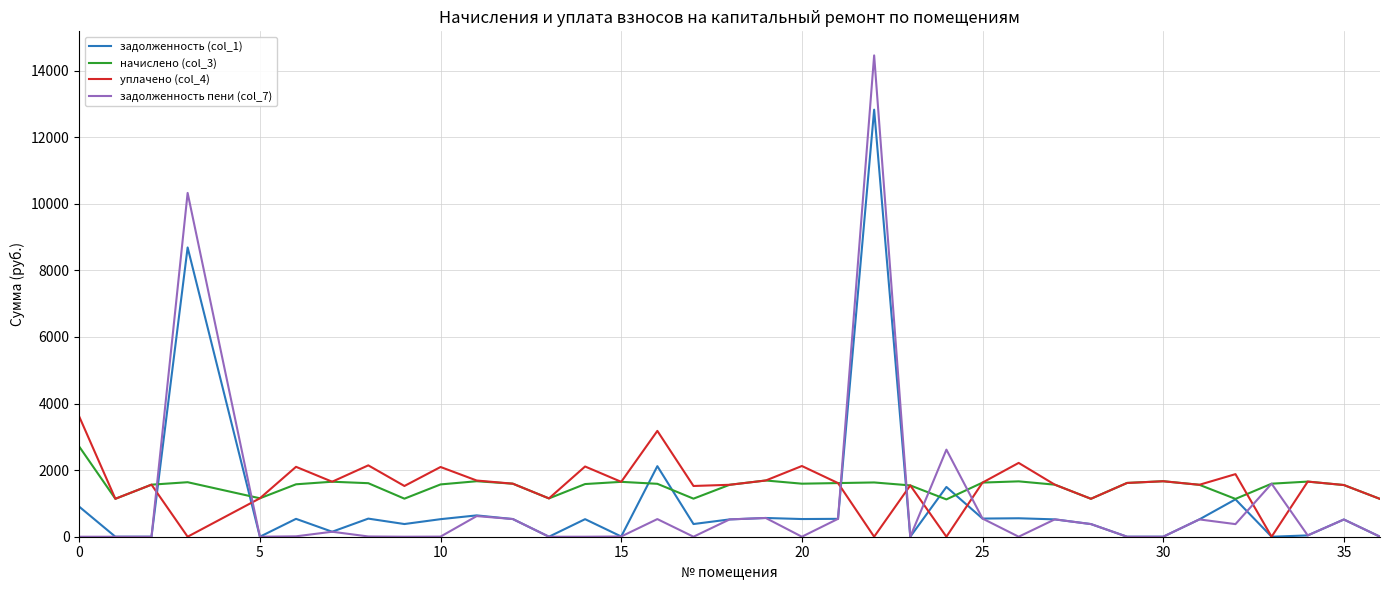

True or false: задолженность пени (col_7) and уплачено (col_4) intersect in this chart.

True